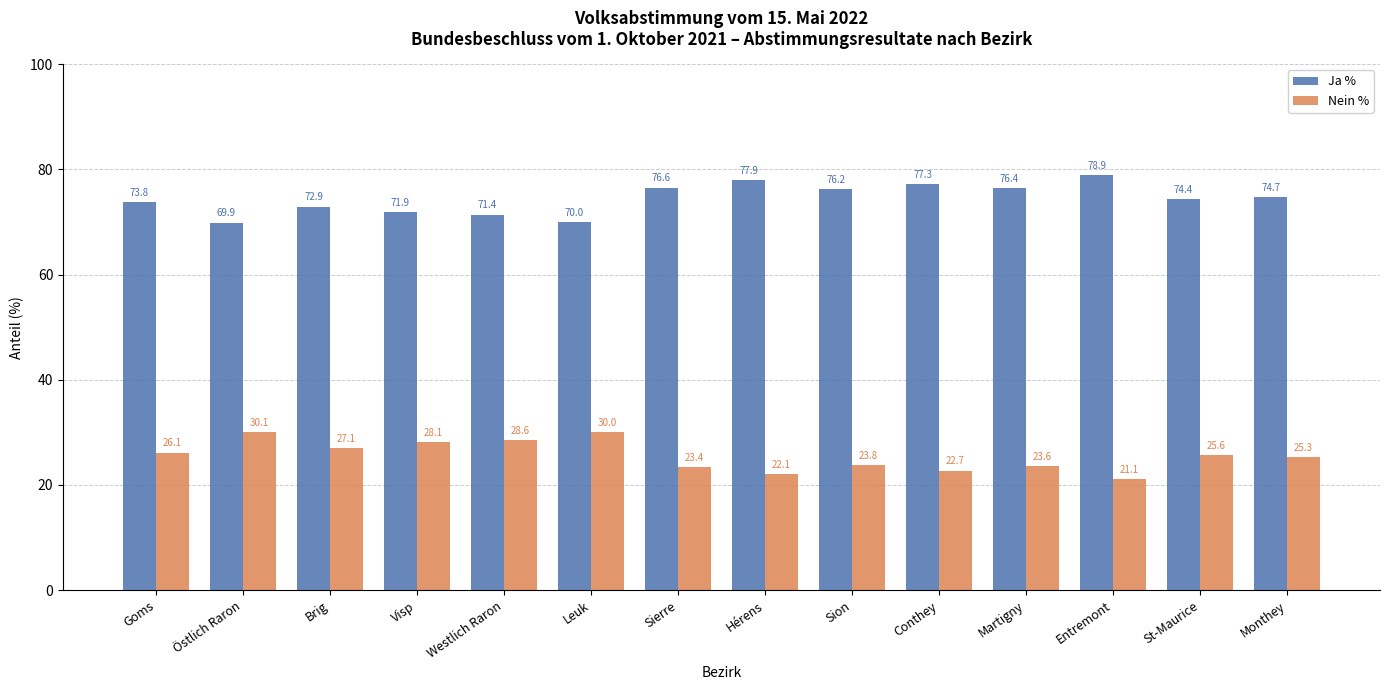

What is the approximate value of Ja % at St-Maurice?

74.4